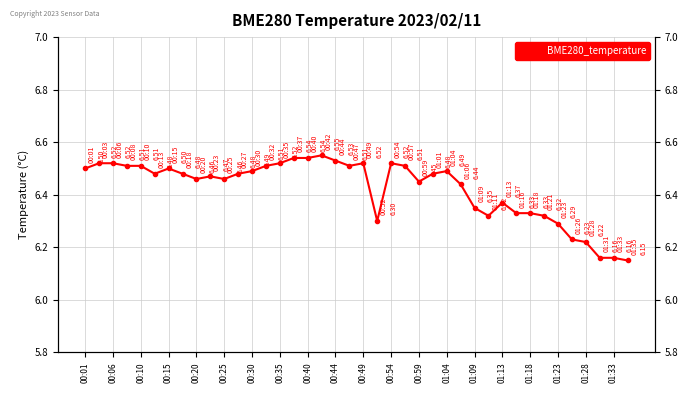

What is the average value?

6.4